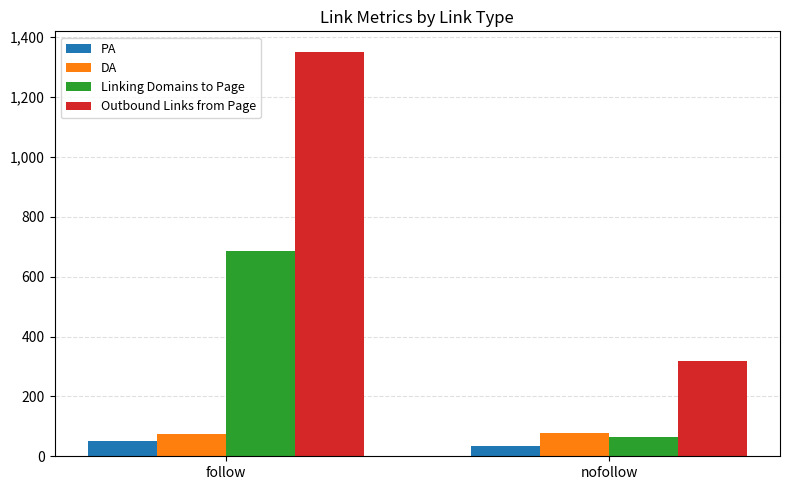

Between follow and nofollow, which series saw the biggest shift?

Outbound Links from Page